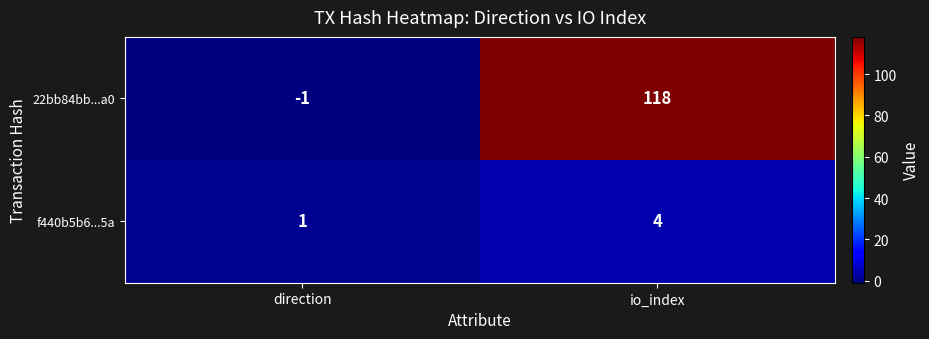

Is it true that f440b5b6...5a equals 1 at direction?

True